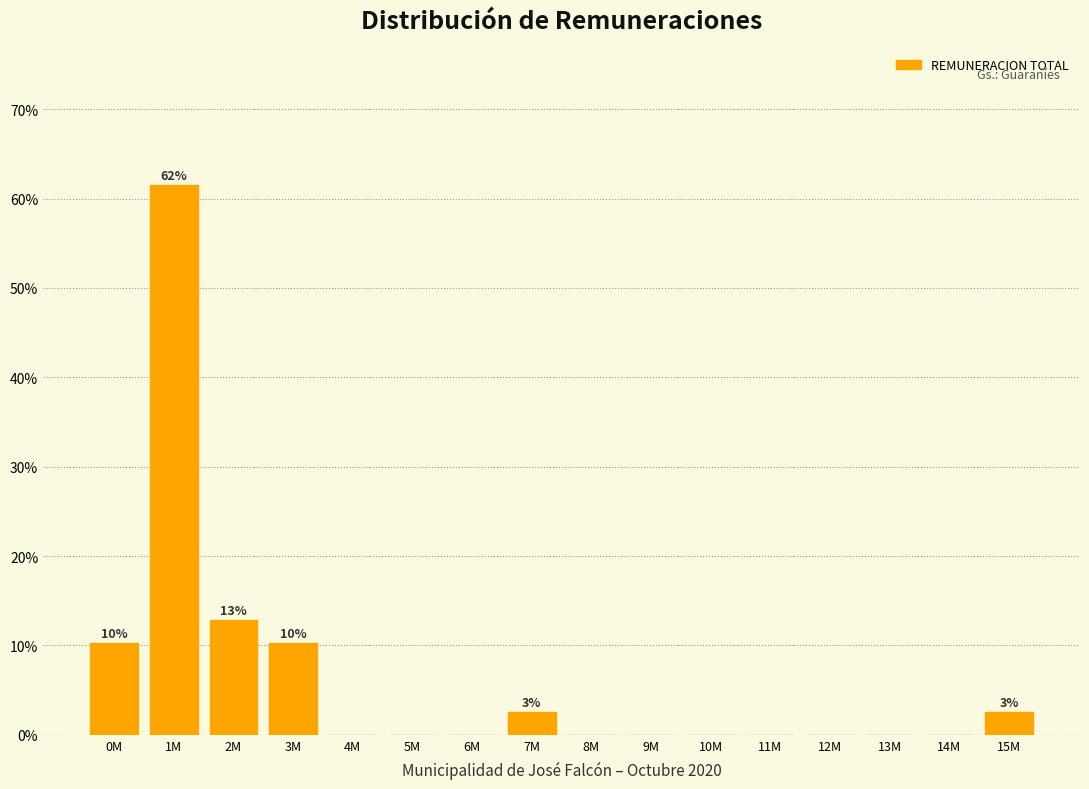

Reading left to right, list all the values displayed in this chart.

0M=10.3	1M=61.5	2M=12.8	3M=10.3	4M=0.0	5M=0.0	6M=0.0	7M=2.6	8M=0.0	9M=0.0	10M=0.0	11M=0.0	12M=0.0	13M=0.0	14M=0.0	15M=2.6